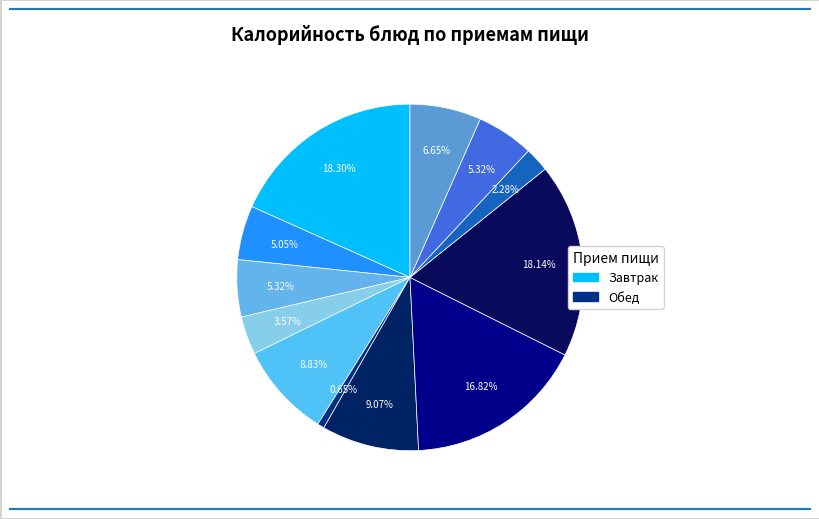

Count the number of slices in the pie.

12